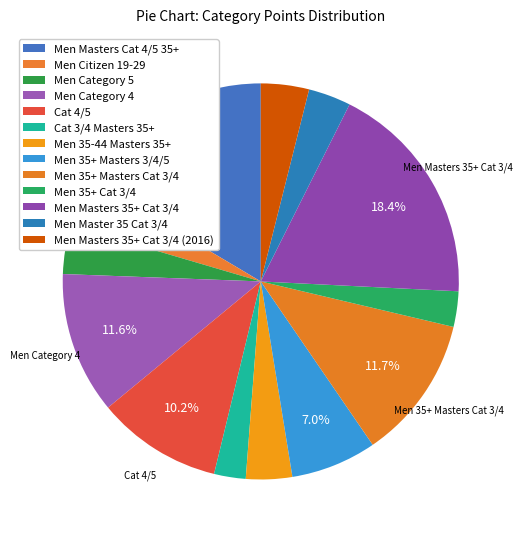

Does Men Masters 35+ Cat 3/4 represent more than half of the total?

No